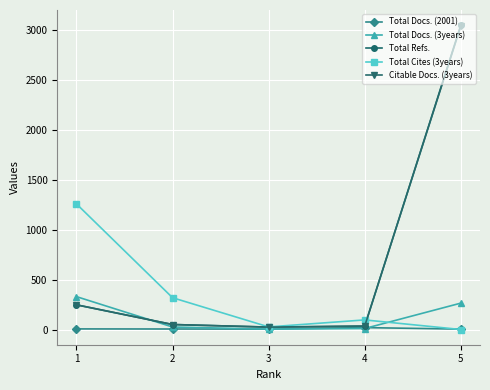

What is the total value across all series at 1?

2086